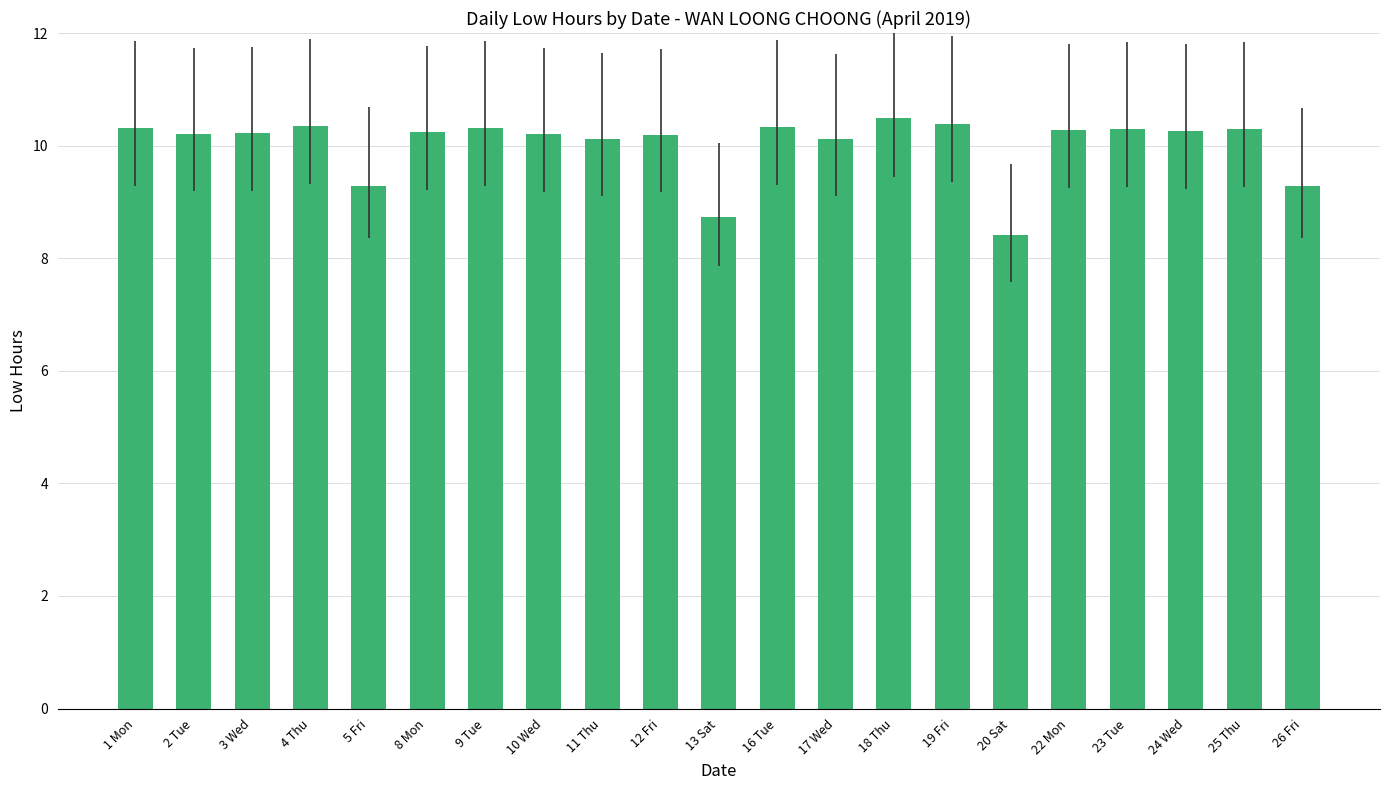

What is the label of the 10th bar from the left?

12 Fri